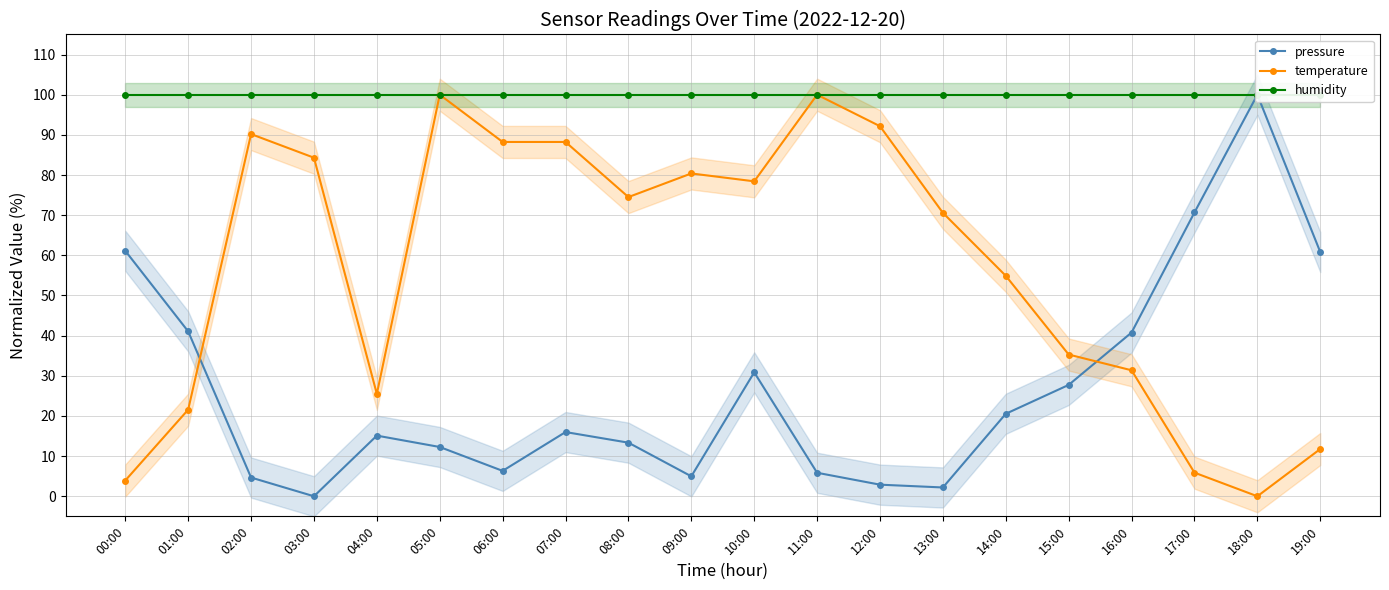

At 17:00, list the series in order from smallest to largest.

temperature, pressure, humidity